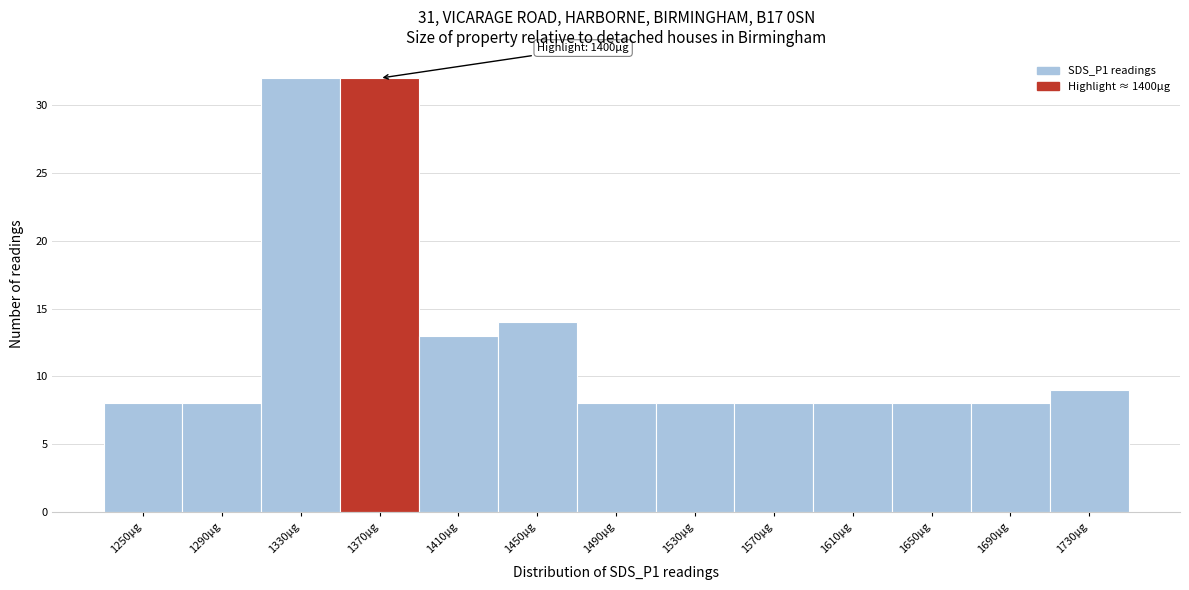

Reading left to right, transcribe all the data shown in this chart.

8	8	32	32	13	14	8	8	8	8	8	8	9